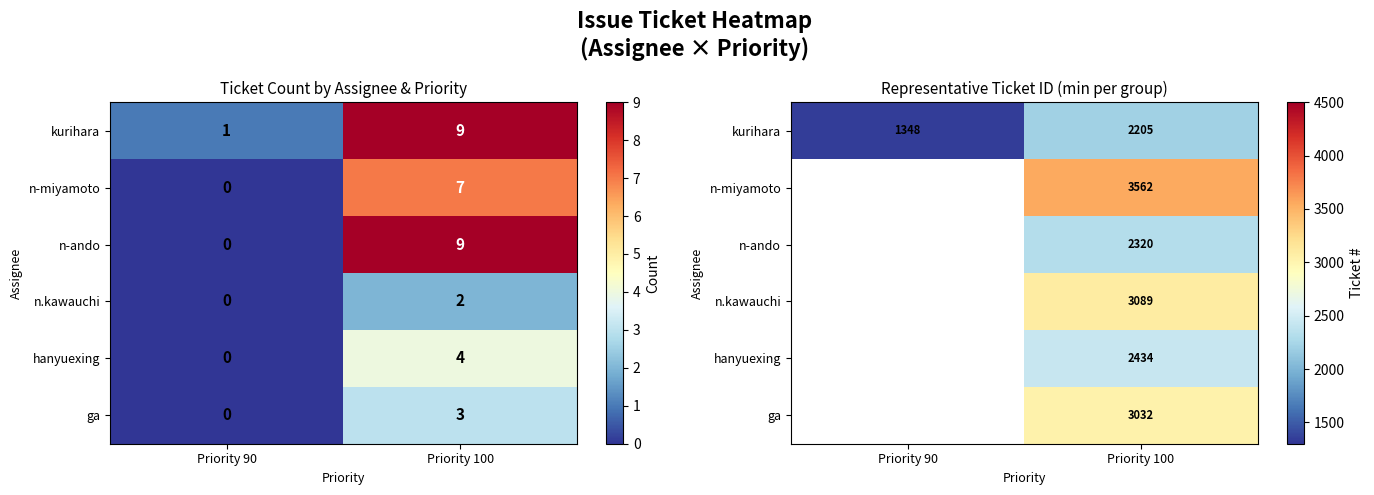

True or false: n-miyamoto has a value of 3562 at Priority 100.

True